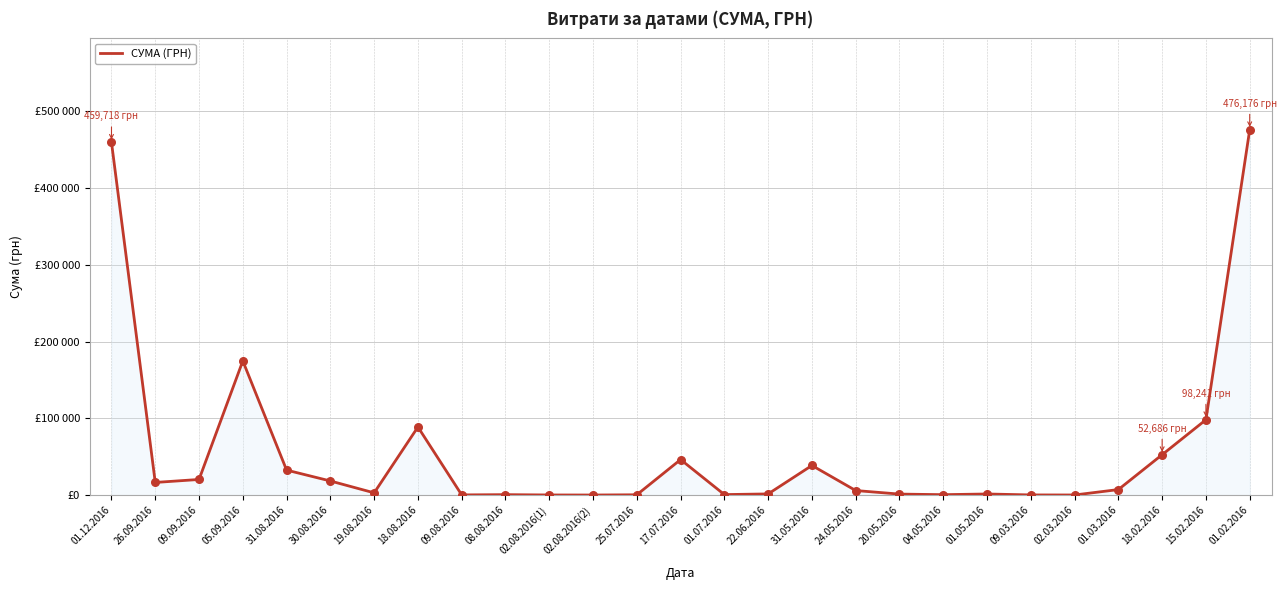

What is the change in value from 17.07.2016 to 01.05.2016?

-44845.7